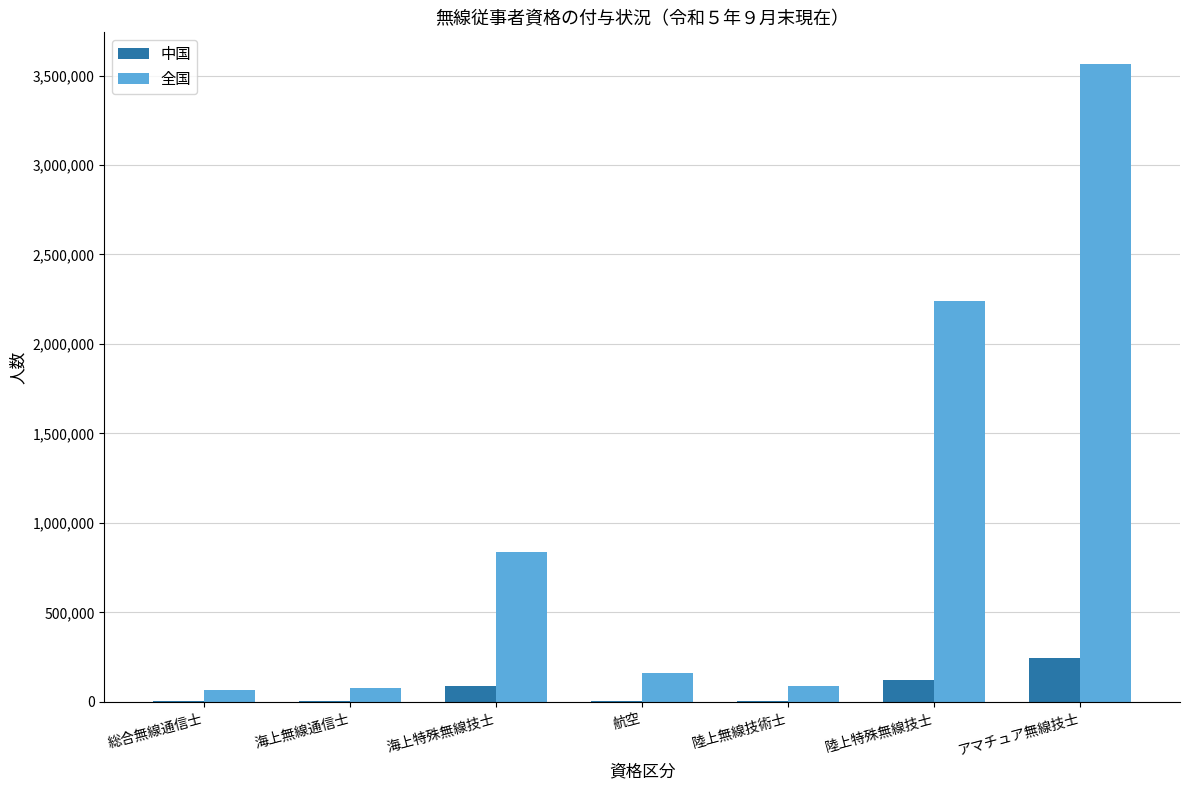

At which category is the sum across all series the highest?

アマチュア無線技士